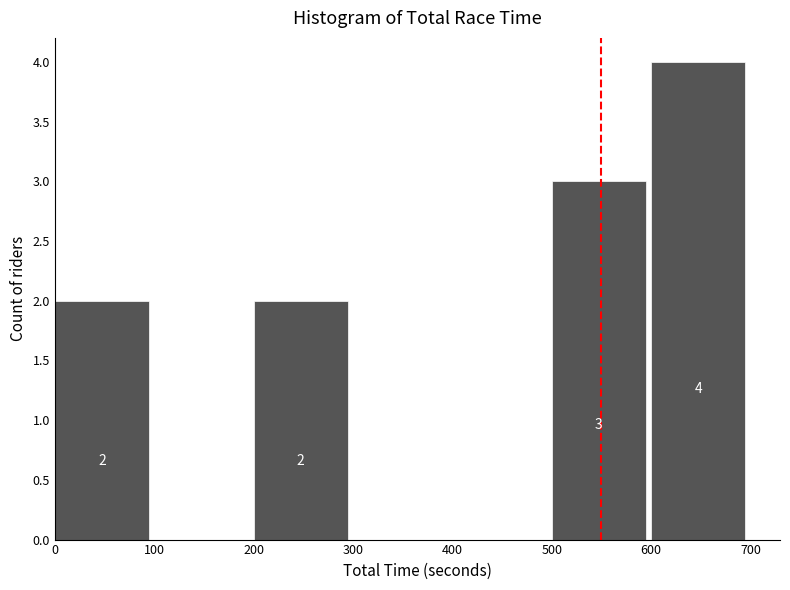

Over which range of the x-axis is the bar tallest?

600 to 700